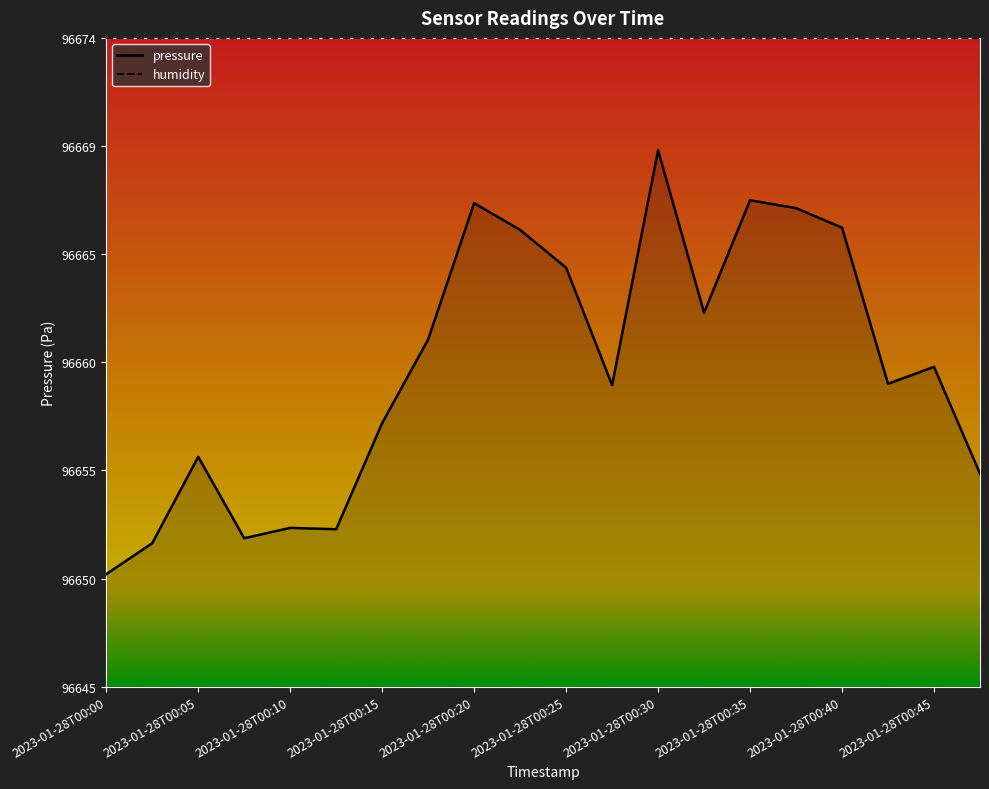

What is the difference between the second highest and minimum values?

16.6